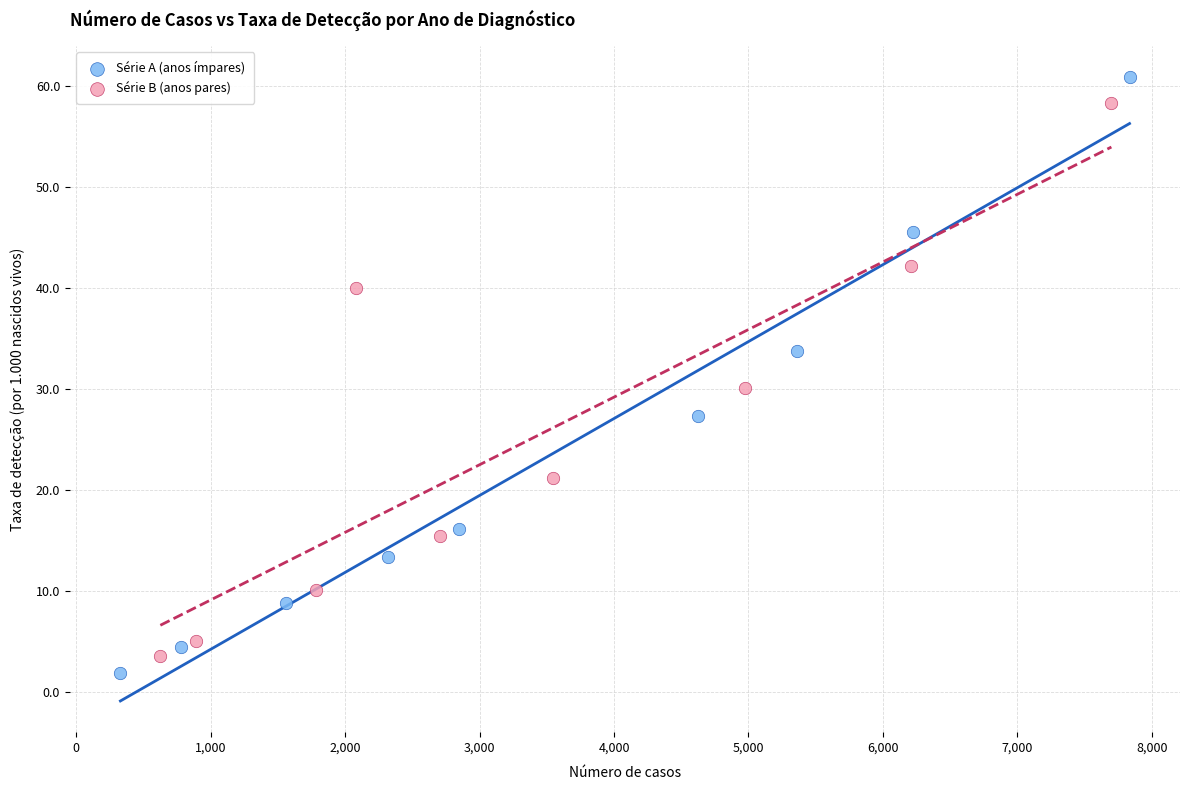

Which series has the widest spread of Y values?

Série A (anos ímpares)